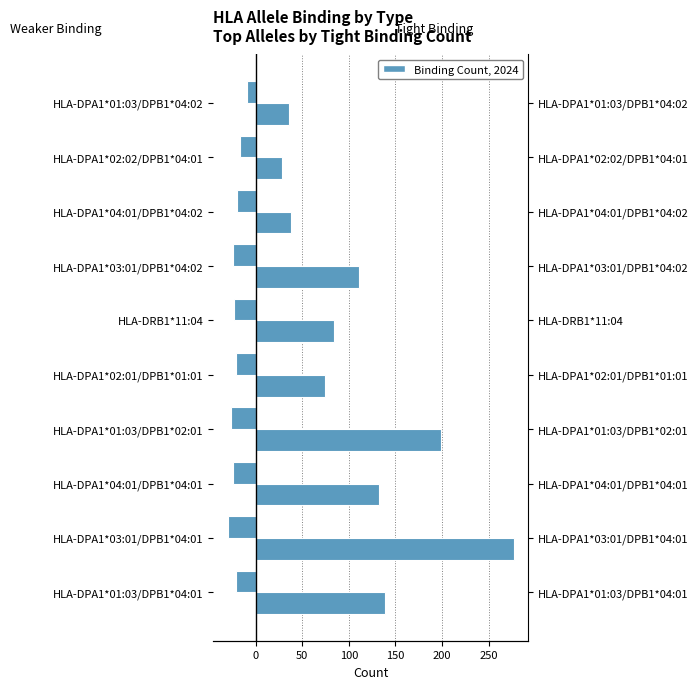

How many values in the Number of weaker binding series are below -21?

5